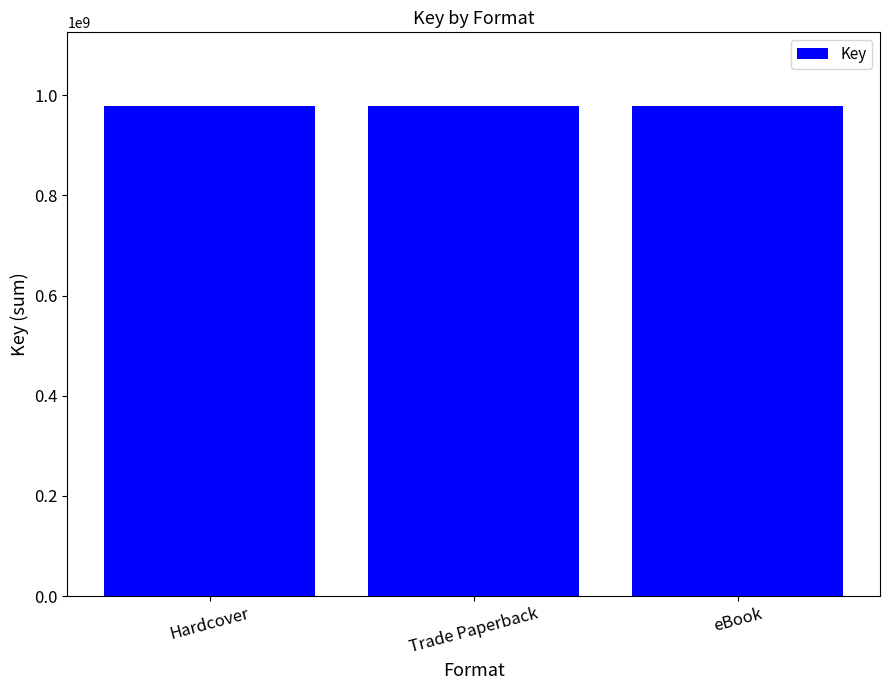

Are the bars horizontal?

No